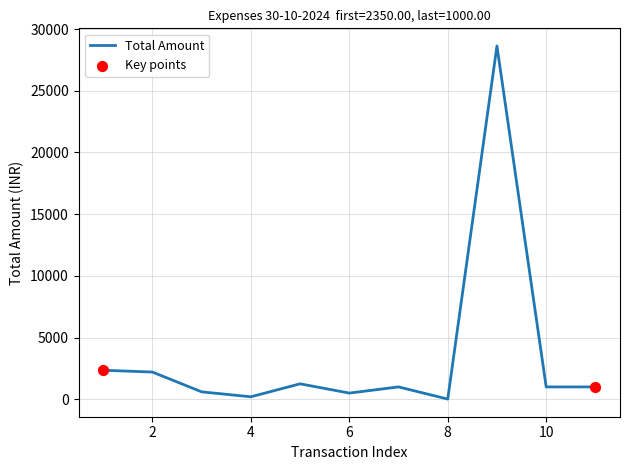

How many lines are shown in the chart?

1